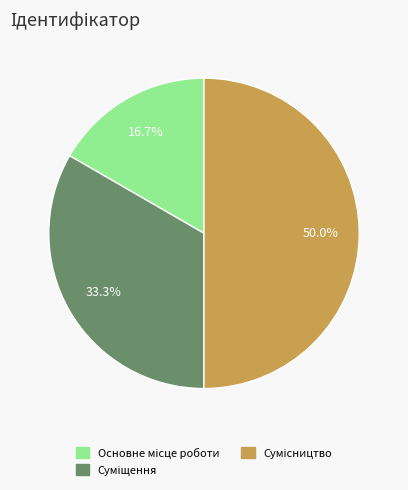

True or false: Основне місце роботи accounts for 17% of the total.

True